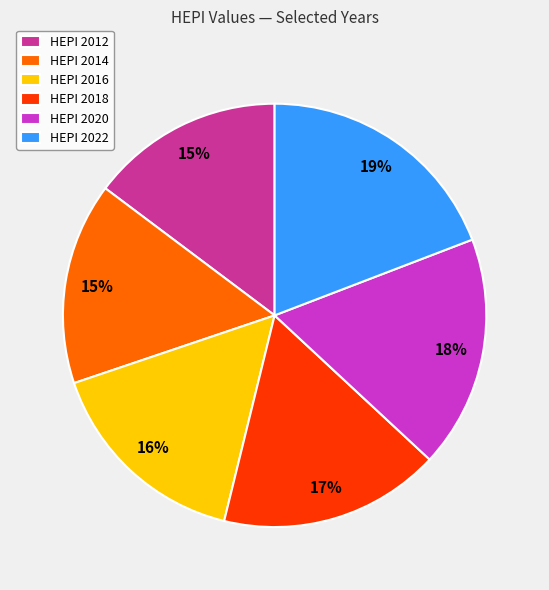

The HEPI 2012 slice represents 23% of the pie. True or false?

False